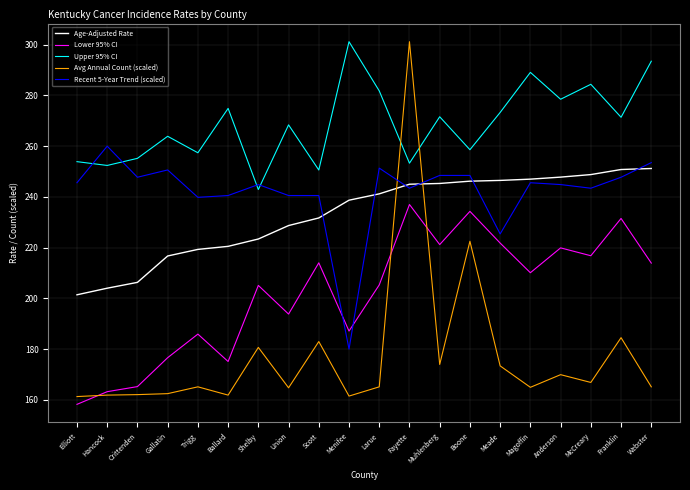

What is the lowest value of the Upper 95% CI series?

242.9